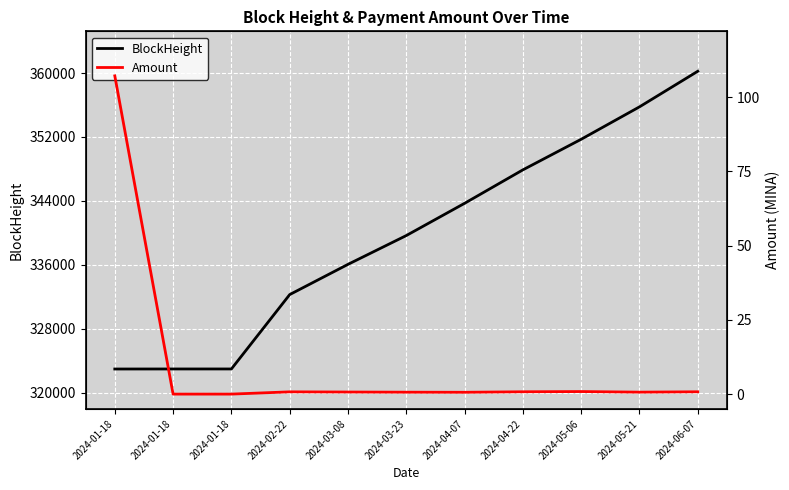

In Amount, how many points are lower than both neighbors (excluding endpoints)?

2